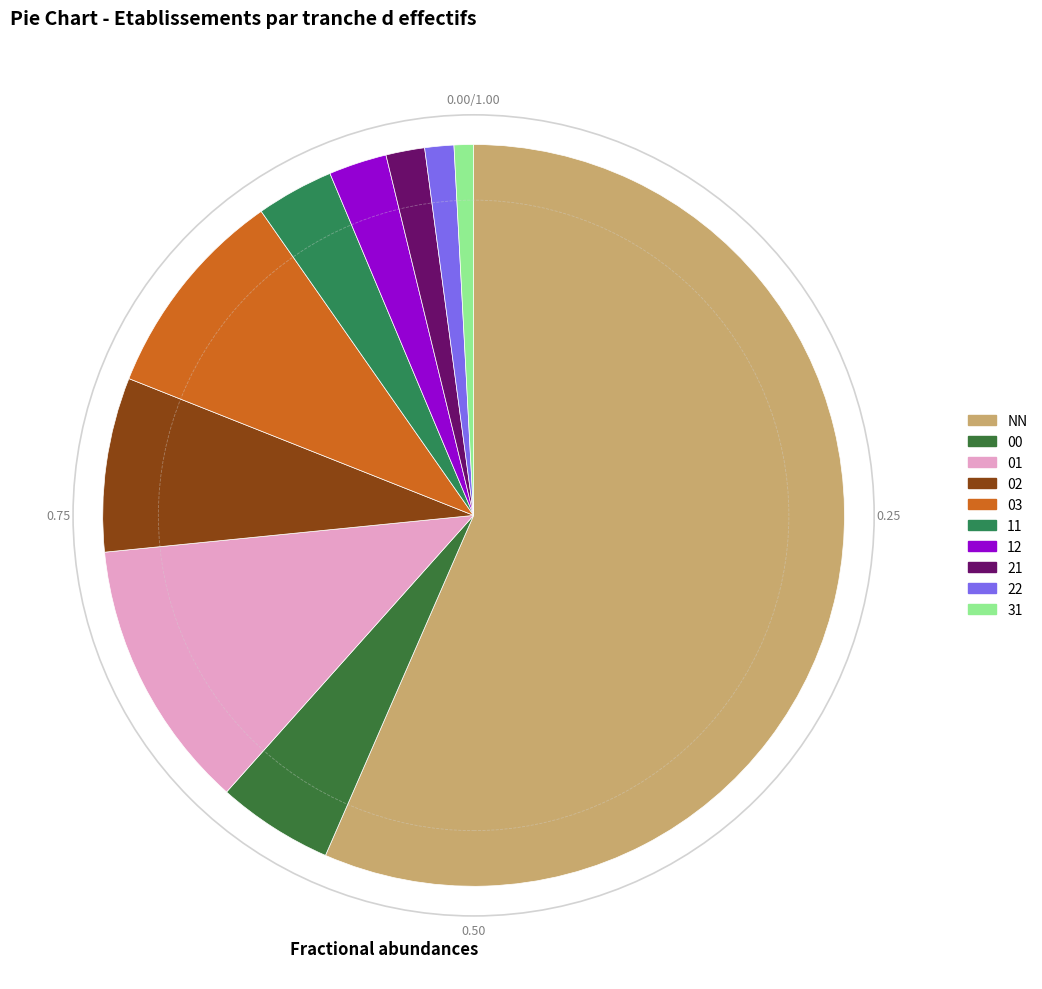

To the nearest percent, what is the difference between the NN and 02 slice percentages?

49%